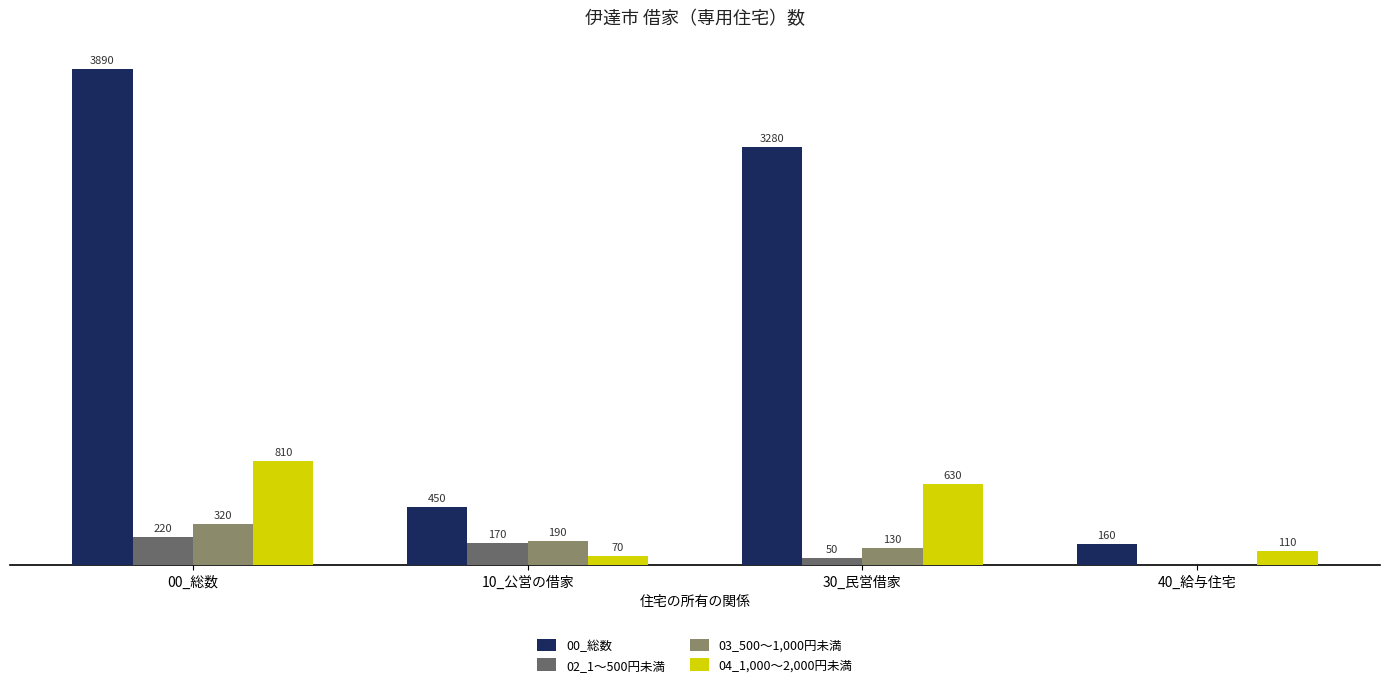

Which series has the largest total across all categories?

00_総数